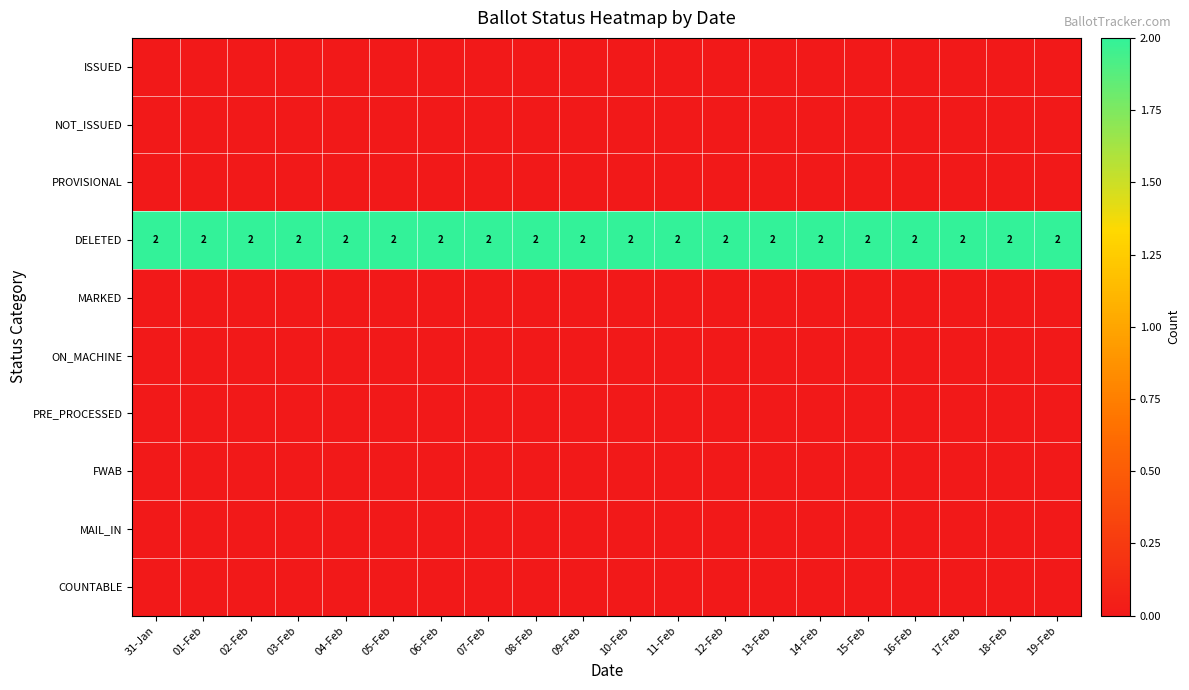

The value of COUNTABLE at 15-Feb is 0. True or false?

True